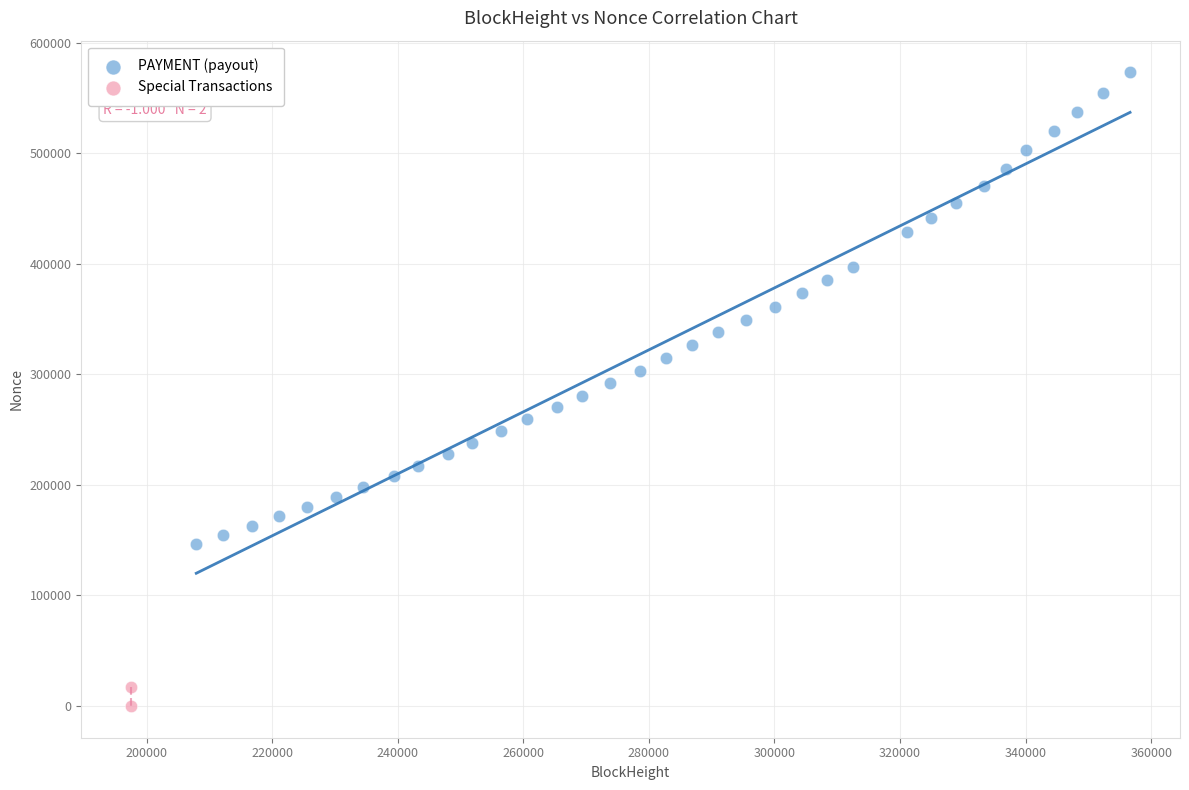

What are all the series names shown in the legend?

PAYMENT (payout), Special Transactions